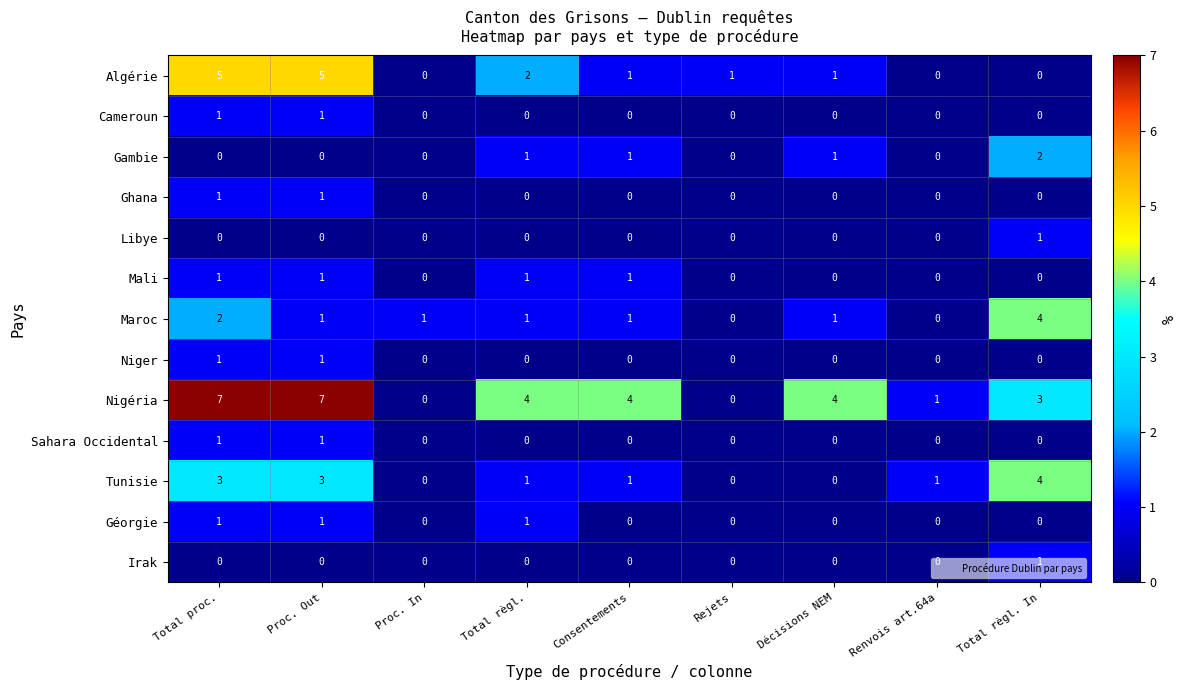

At which label is Algérie closest to 2?

Total règl.